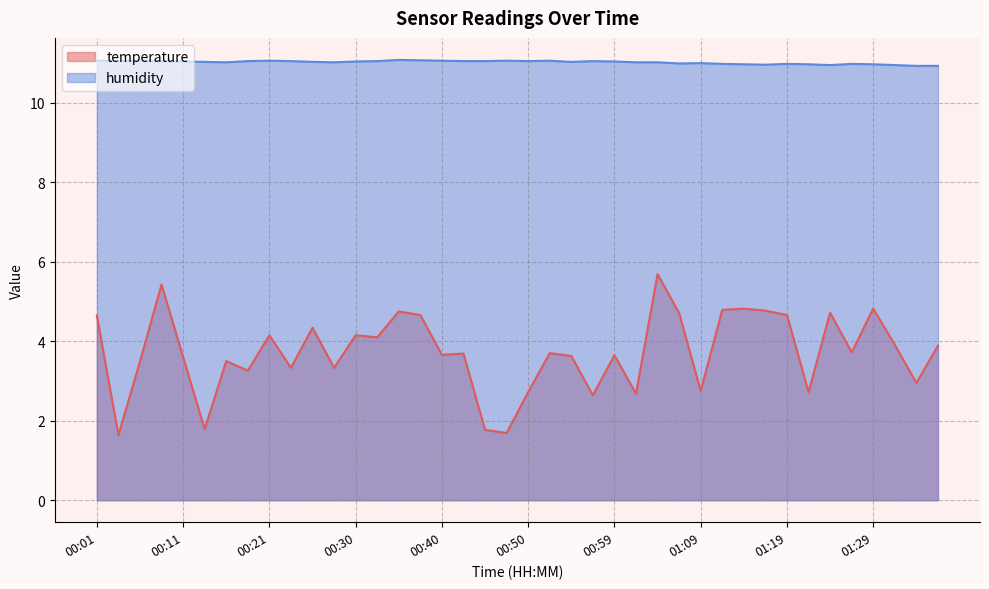

Which series has the largest total across all categories?

humidity